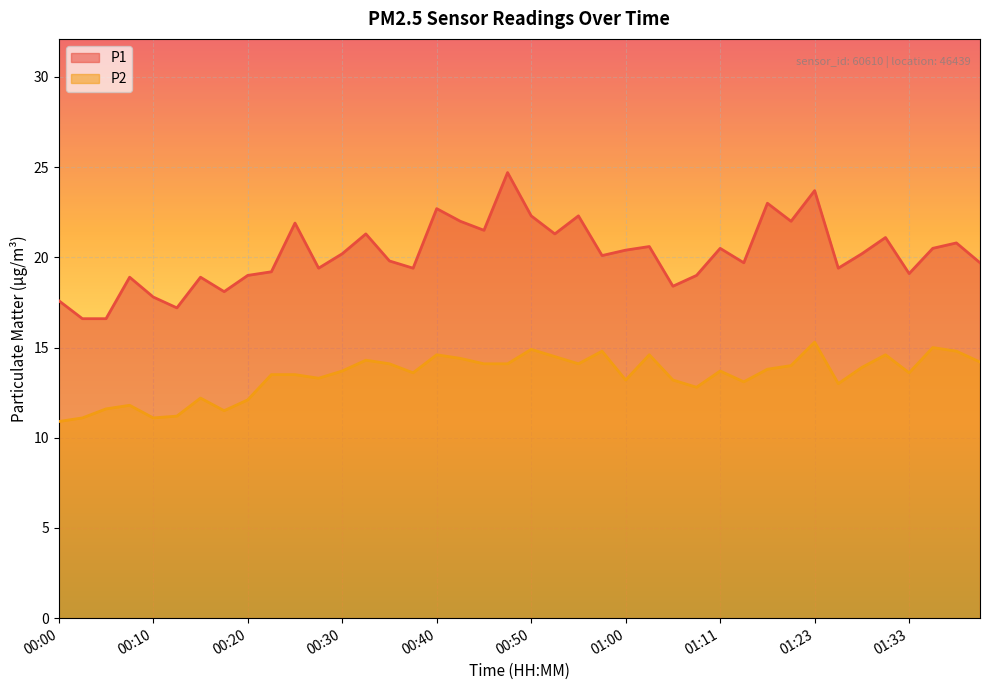

What is the value of the P1 point at the 8th from the left?

18.1